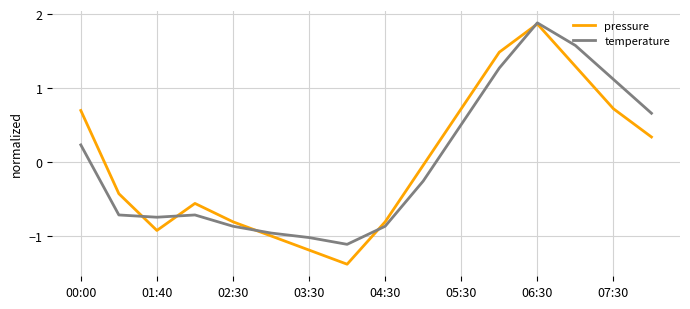

How many values in temperature are below zero?

9